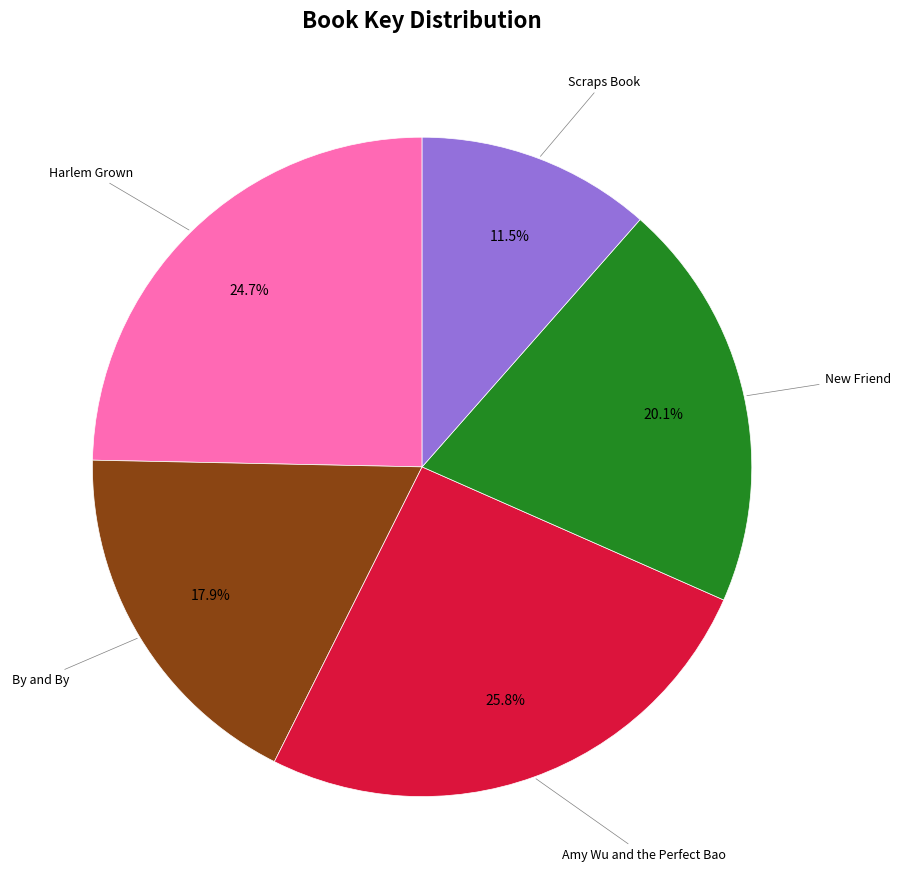

Is there any slice that represents more than half of the pie?

No